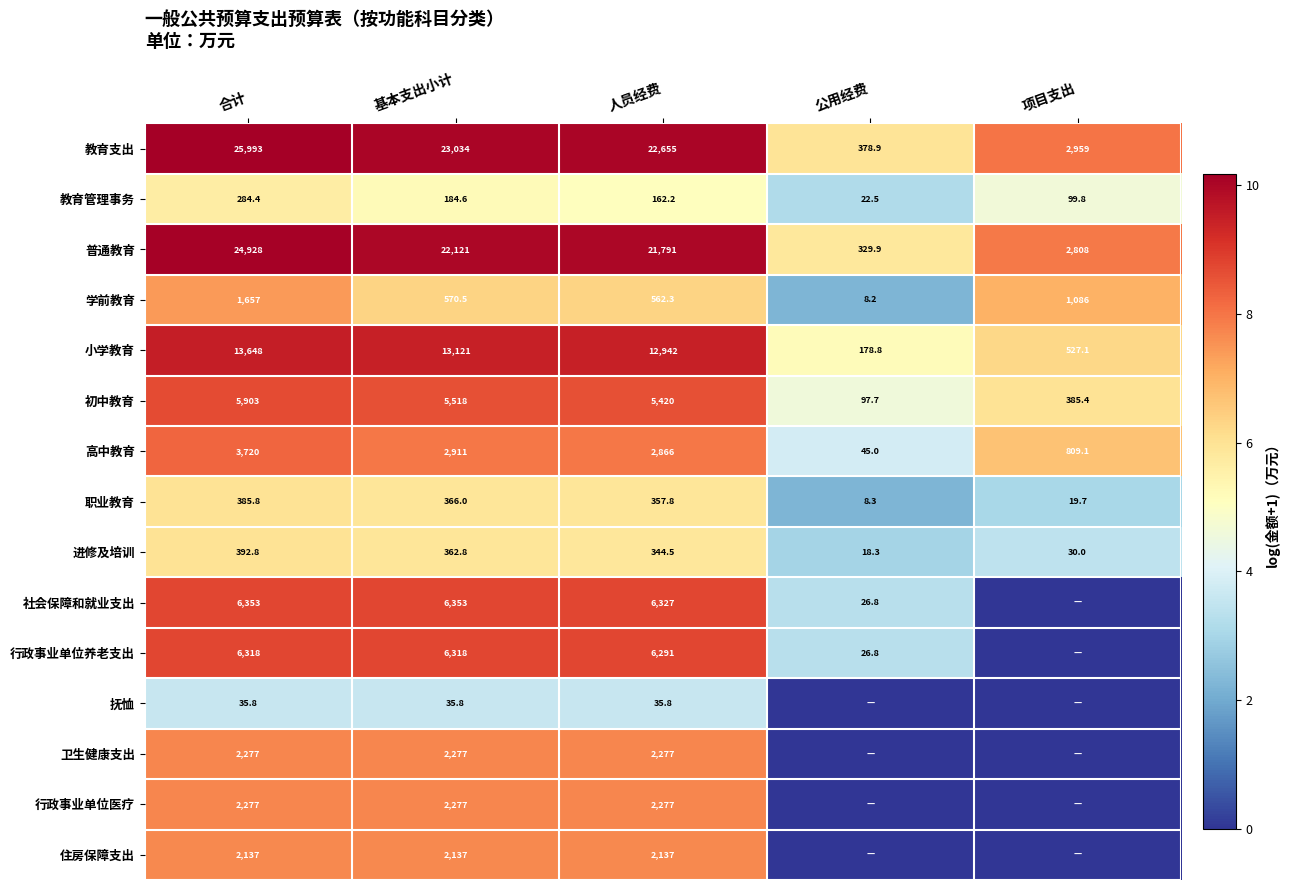

What is the sum of the 社会保障和就业支出 values at 基本支出小计 and 合计?

12706.0